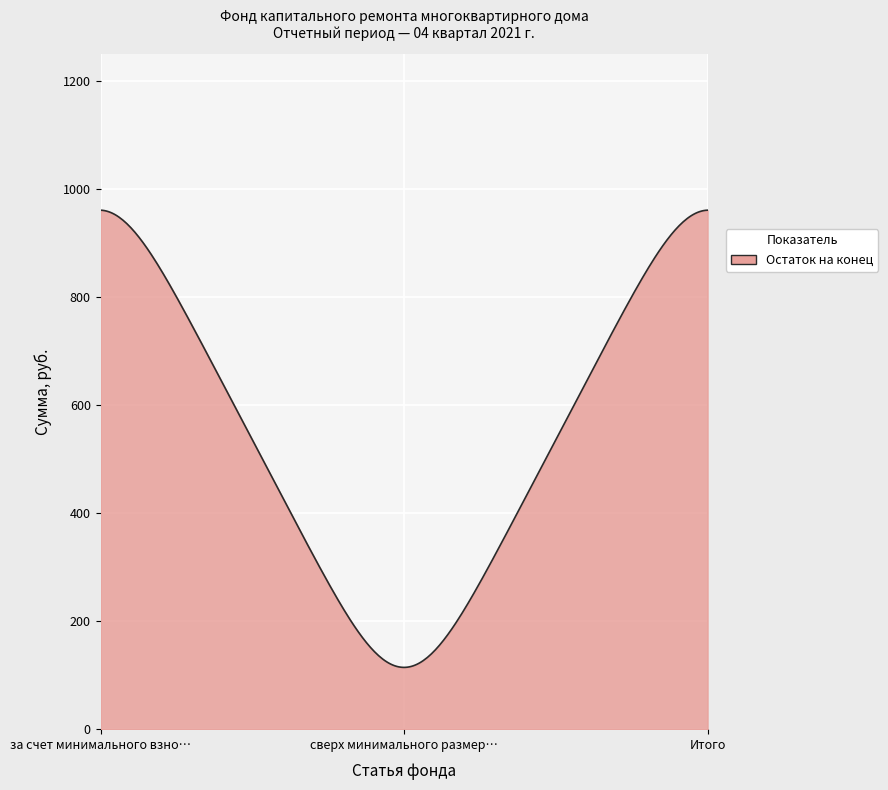

What is the minimum value shown in the chart?

114.4